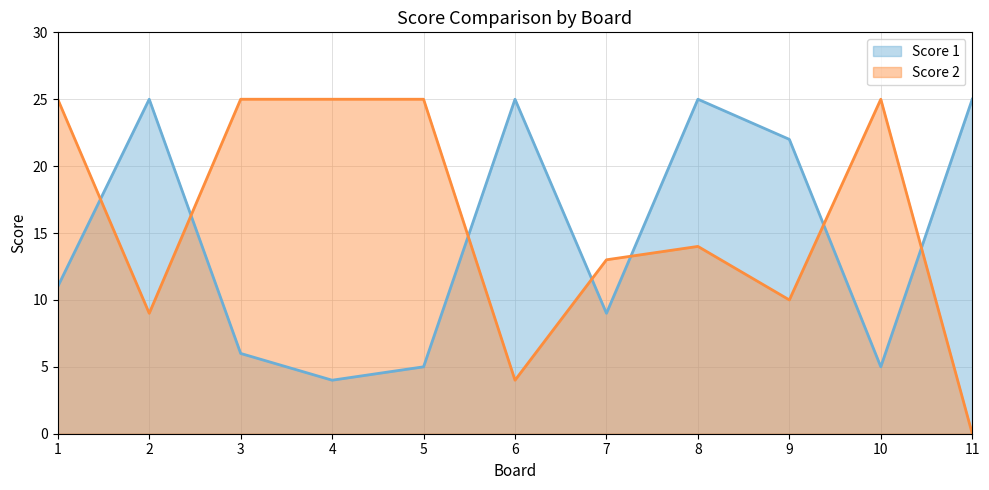

Is the value of Score 2 at 1 greater than the value of Score 1 at 3?

Yes